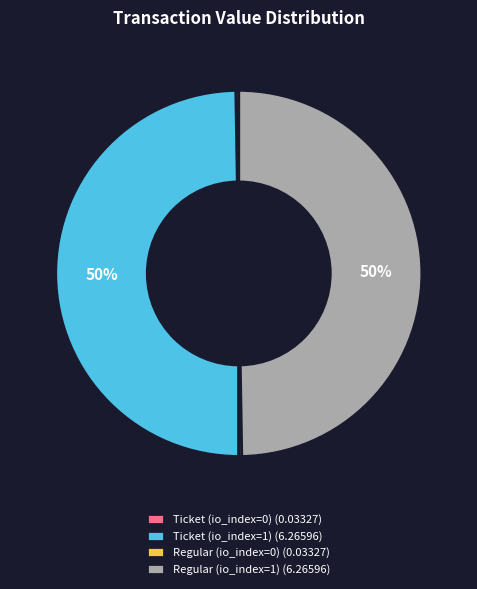

Is it true that Regular (io_index=1) (6.26596) is 58% of the pie?

False